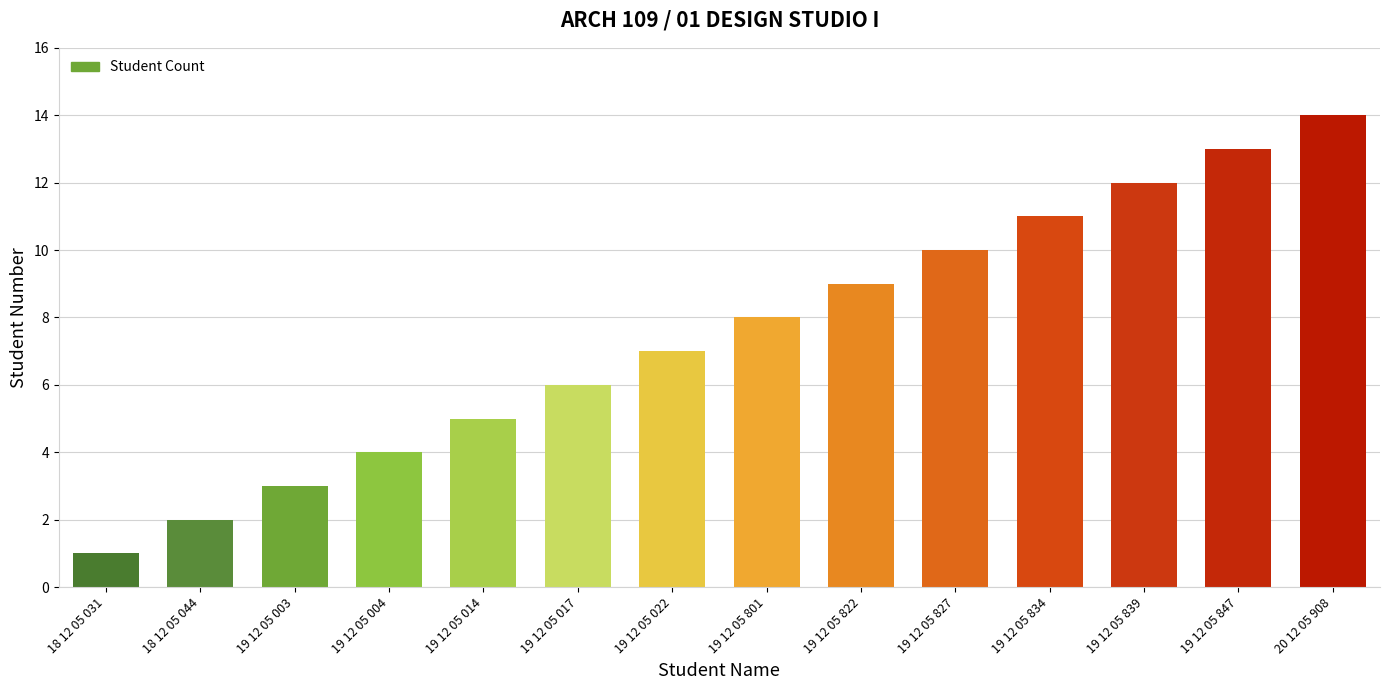

How many data points are less than 8?

7